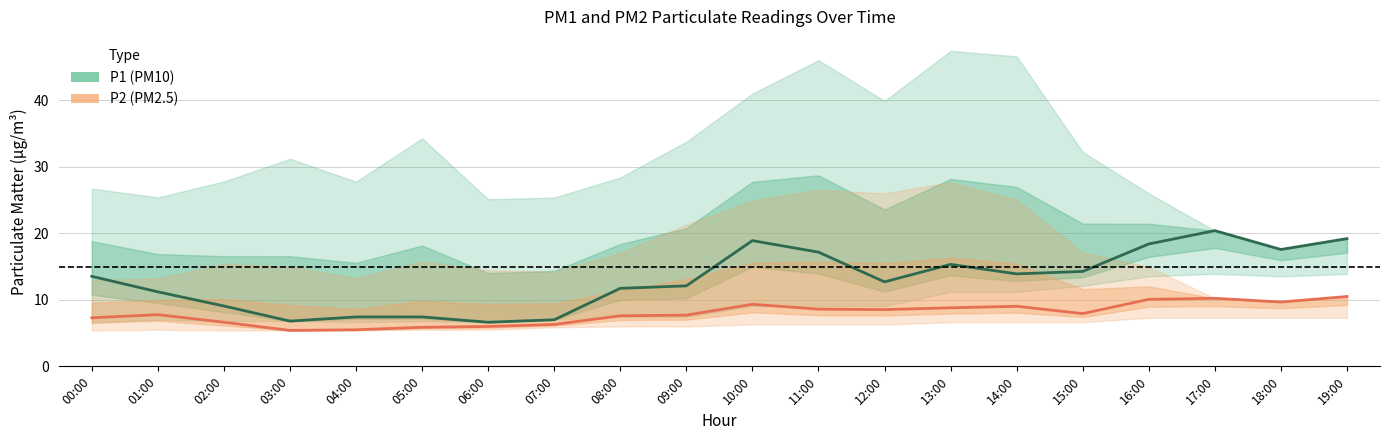

Count the number of data series in this chart.

2